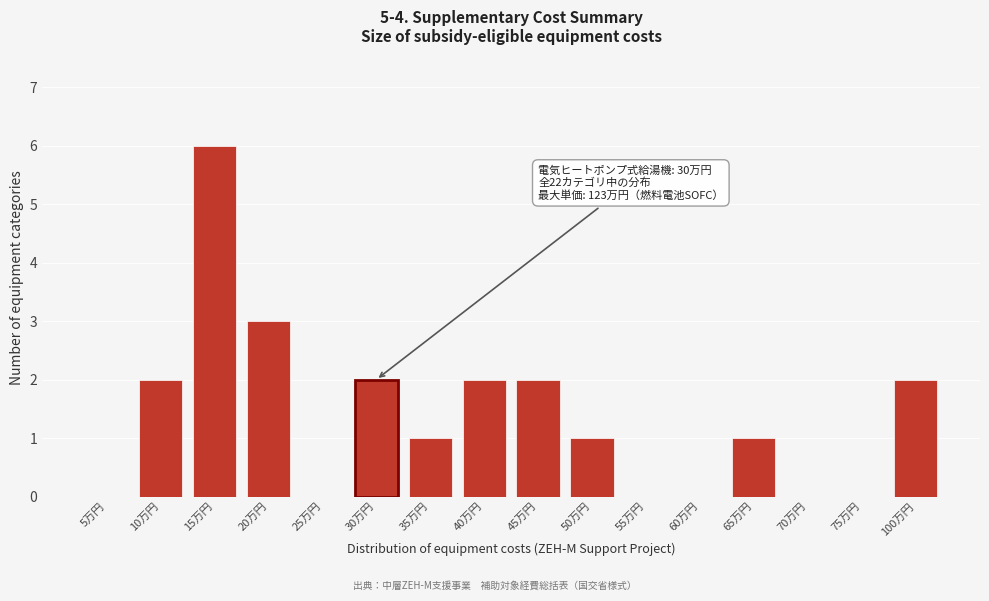

Reading right to left, list all the values displayed in this chart.

100万円=2	75万円=0	70万円=0	65万円=1	60万円=0	55万円=0	50万円=1	45万円=2	40万円=2	35万円=1	30万円=2	25万円=0	20万円=3	15万円=6	10万円=2	5万円=0